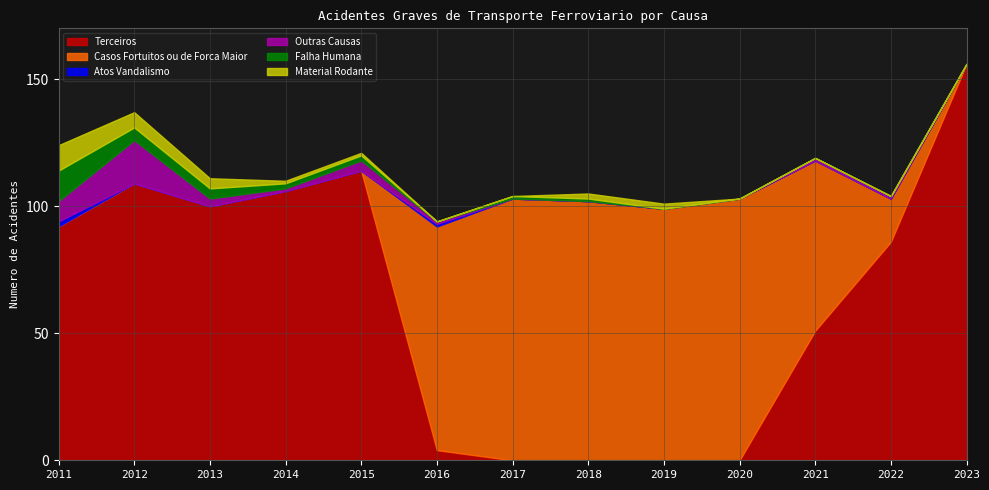

Reading left to right, what are all the values shown in this chart?

Terceiros: 2011=92	2012=109	2013=100	2014=106	2015=114	2016=4	2017=0	2018=0	2019=0	2020=0	2021=51	2022=86	2023=156
Casos Fortuitos ou de Forca Maior: 2011=0	2012=0	2013=0	2014=0	2015=0	2016=88	2017=103	2018=102	2019=99	2020=103	2021=67	2022=17	2023=0
Atos Vandalismo: 2011=2	2012=0	2013=0	2014=0	2015=0	2016=1	2017=0	2018=0	2019=0	2020=0	2021=0	2022=0	2023=0
Outras Causas: 2011=8	2012=17	2013=3	2014=1	2015=4	2016=1	2017=0	2018=0	2019=0	2020=0	2021=1	2022=1	2023=0
Falha Humana: 2011=12	2012=5	2013=4	2014=2	2015=2	2016=0	2017=1	2018=1	2019=0	2020=0	2021=0	2022=0	2023=0
Material Rodante: 2011=10	2012=6	2013=4	2014=1	2015=1	2016=0	2017=0	2018=2	2019=2	2020=0	2021=0	2022=0	2023=0